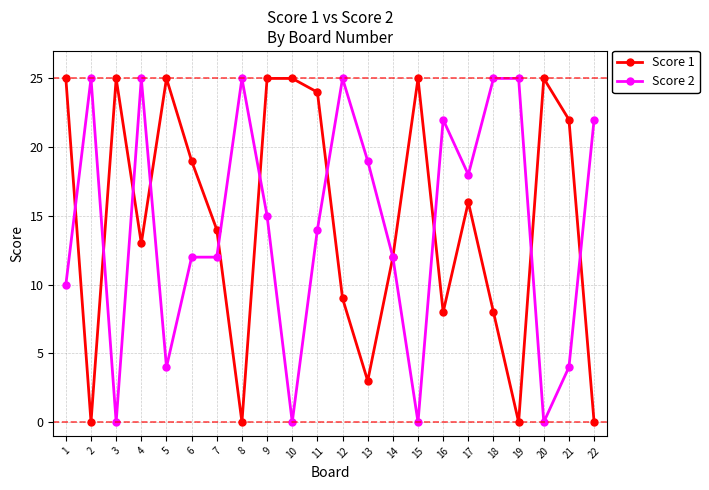

The Score 2 series shows 14 at 11. True or false?

True